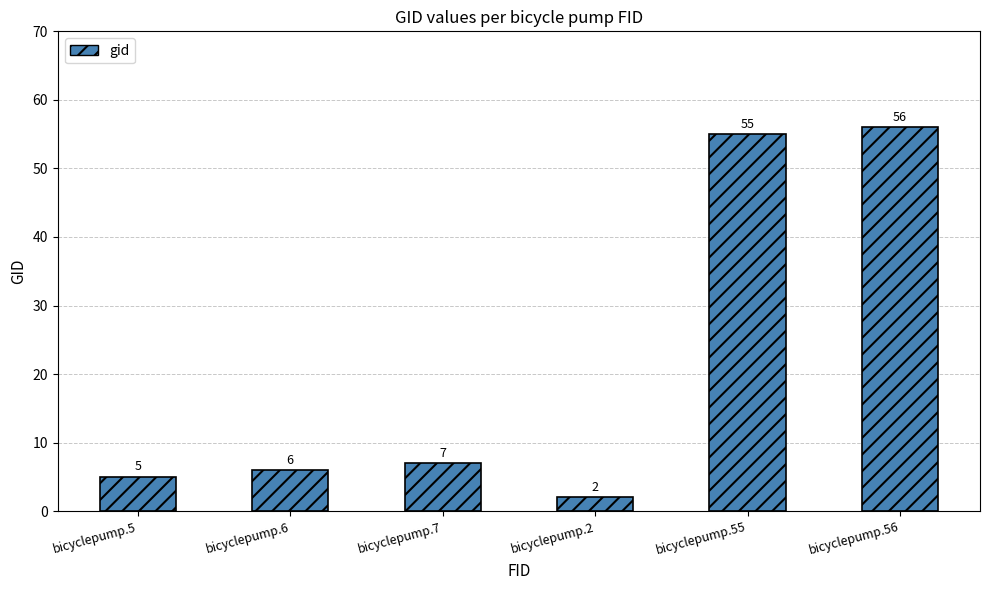

Is it true that the value at bicyclepump.5 is 5?

True